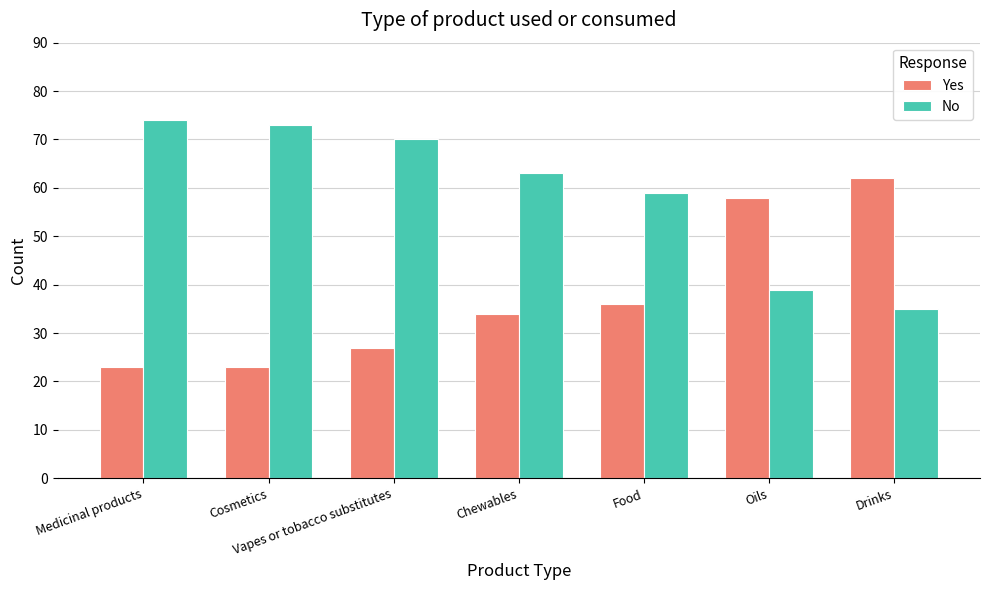

What is the total value across all series at Chewables?

97